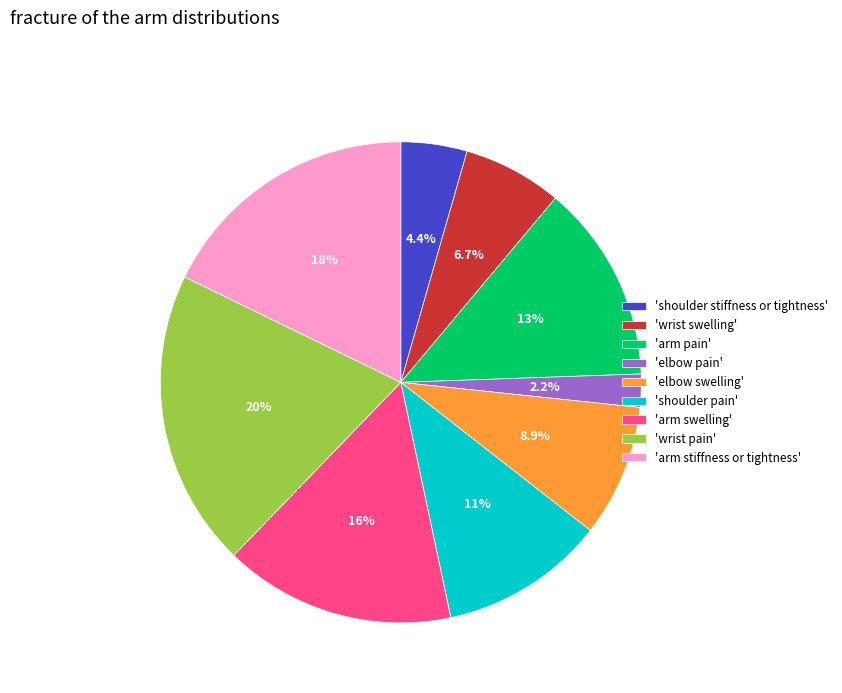

Which has a higher value, 'wrist pain' or 'shoulder stiffness or tightness'?

'wrist pain'